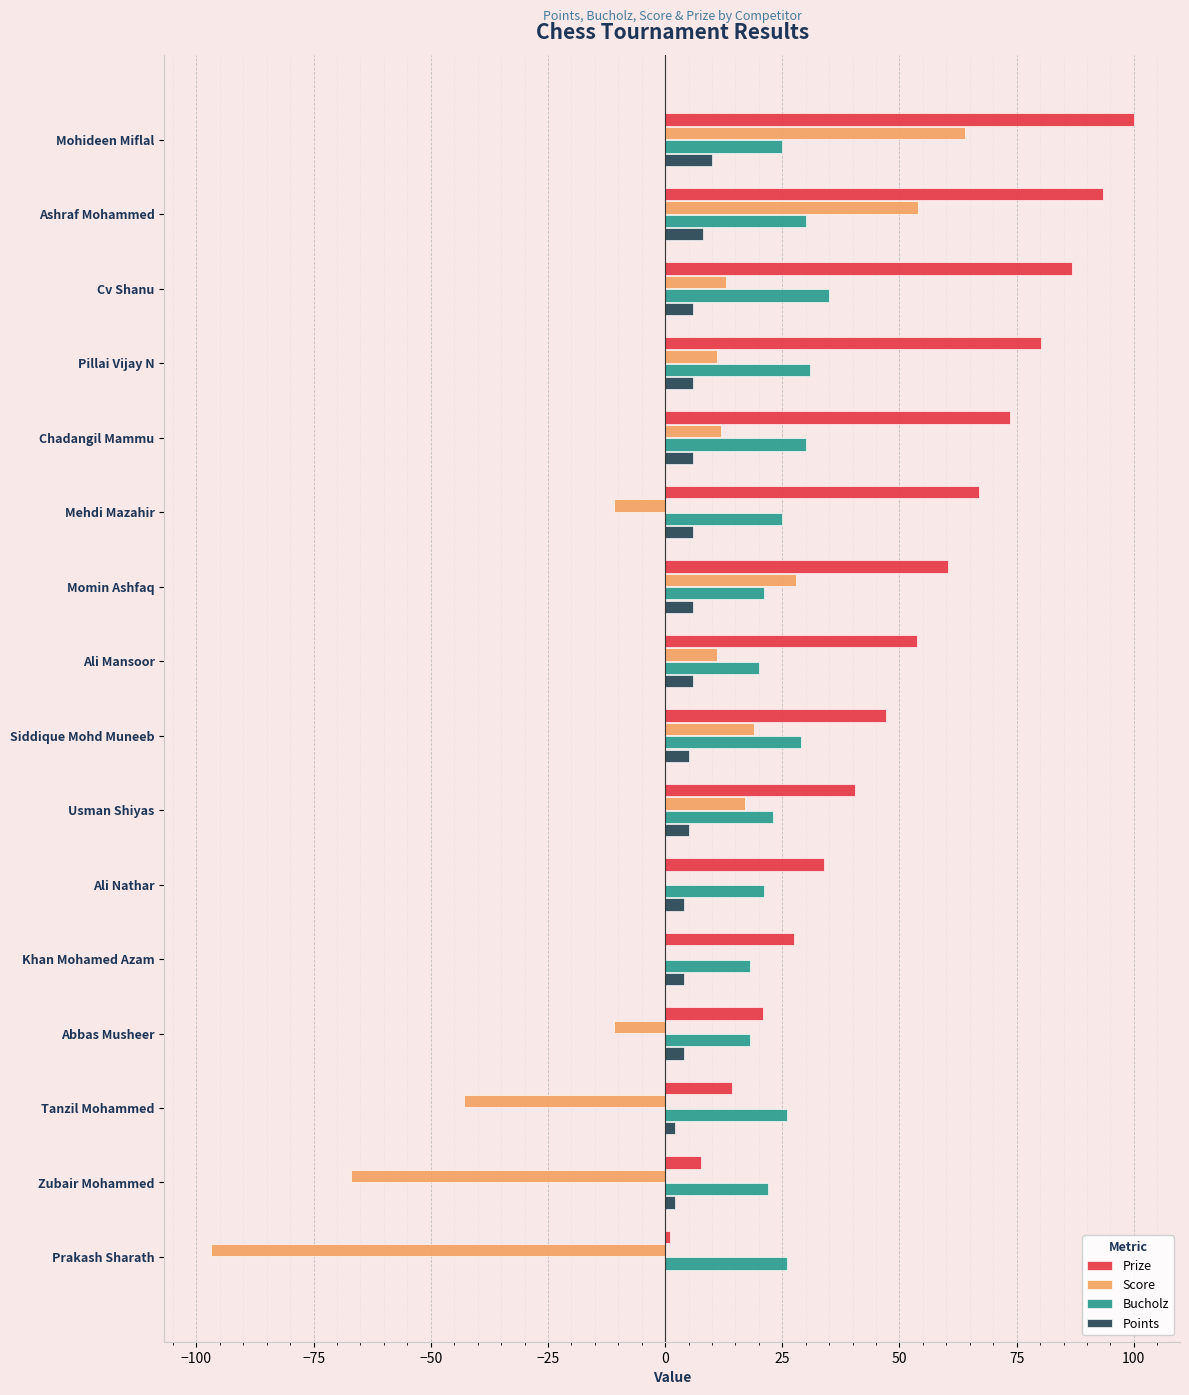

What is the sum of all Prize values?

807.9